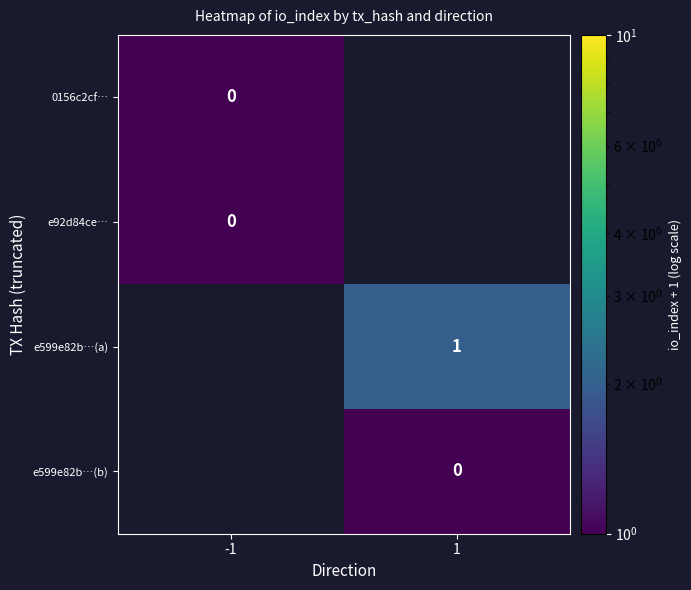

Is the value of 0156c2cf… at -1 greater than the value of e599e82b…(a) at -1?

No